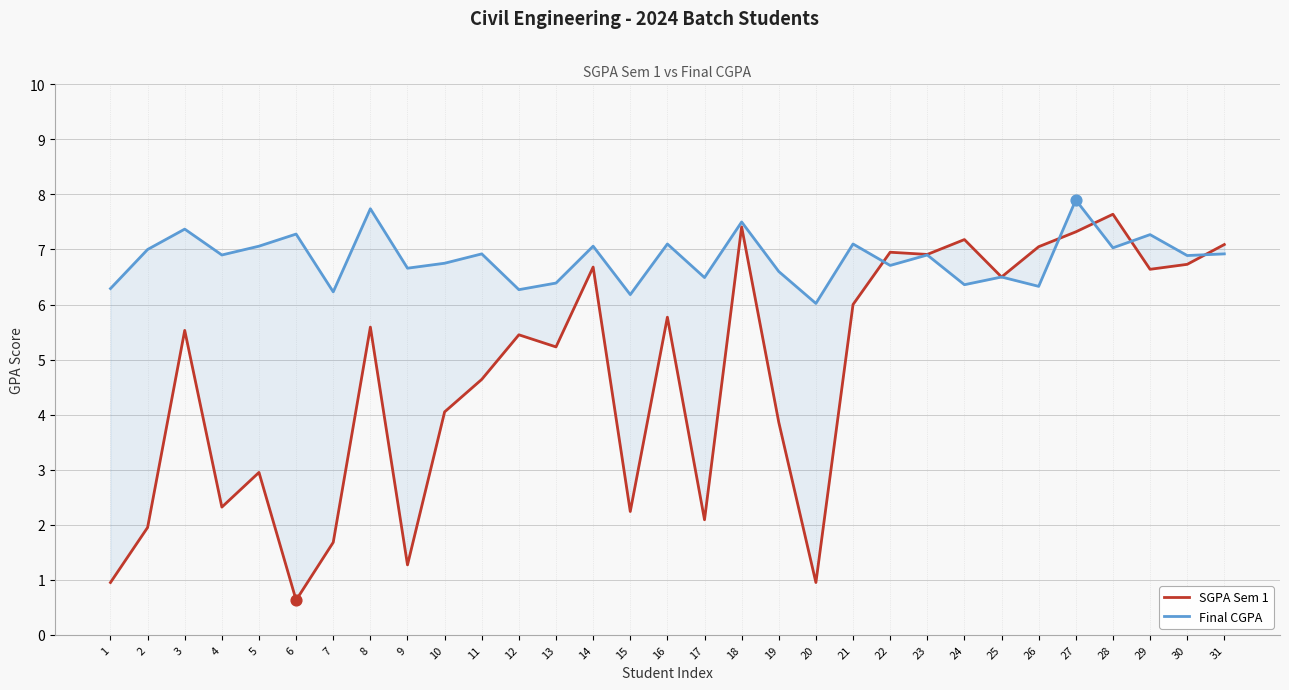

At how many categories does at least one series exceed 6?

31